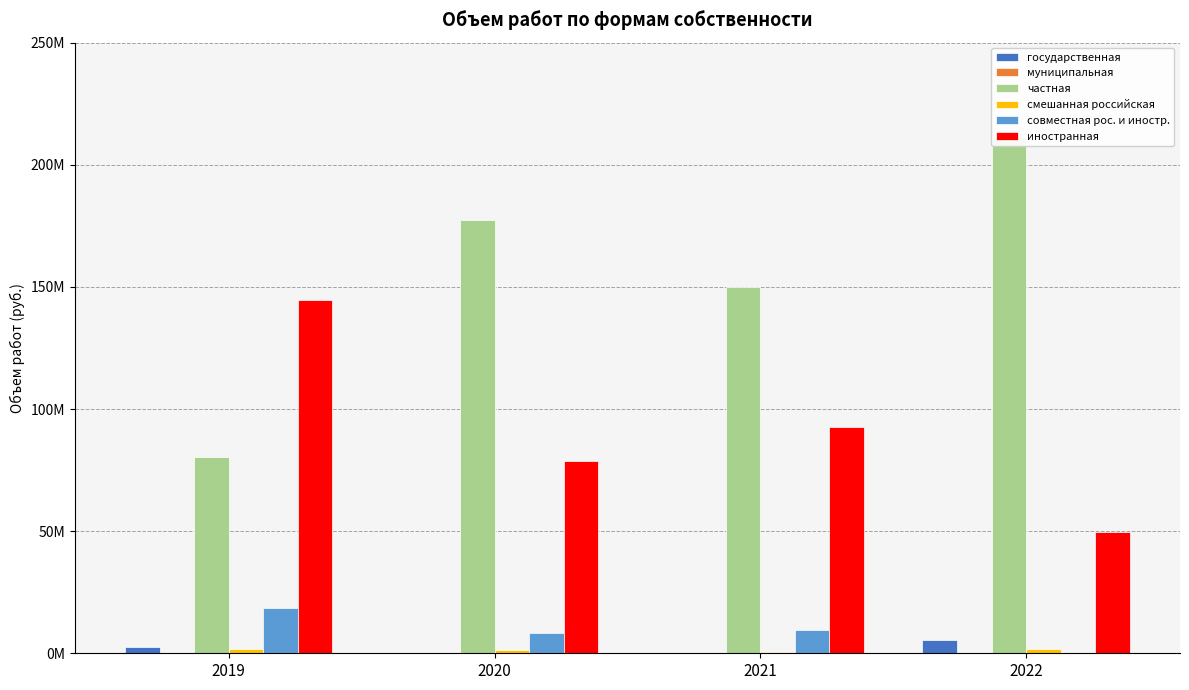

Reading left to right, what are all the values shown in this chart?

государственная: 2019=2406271	2020=92656	2021=246974	2022=5476721
муниципальная: 2019=69929	2020=206236	2021=113197	2022=117945
частная: 2019=80176214	2020=177578592	2021=149904261	2022=211401926
смешанная российская: 2019=1699565	2020=1362942	2021=513697	2022=1615658
совместная рос. и иностр.: 2019=18336544	2020=8369101	2021=9591557	2022=61856
иностранная: 2019=144473517	2020=78743738	2021=92725679	2022=49569799